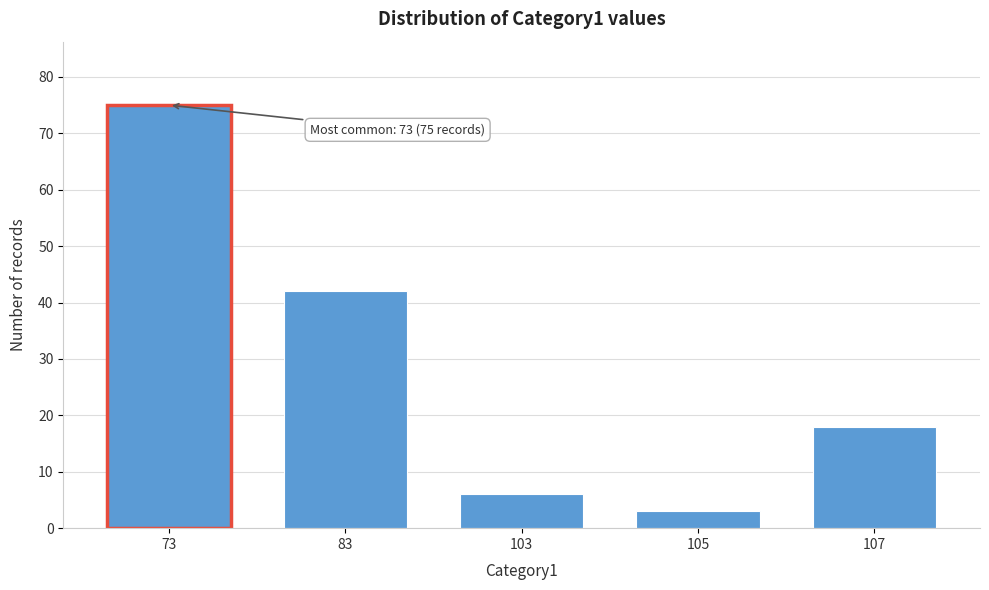

Reading left to right, what are all the values shown in this chart?

75	42	6	3	18